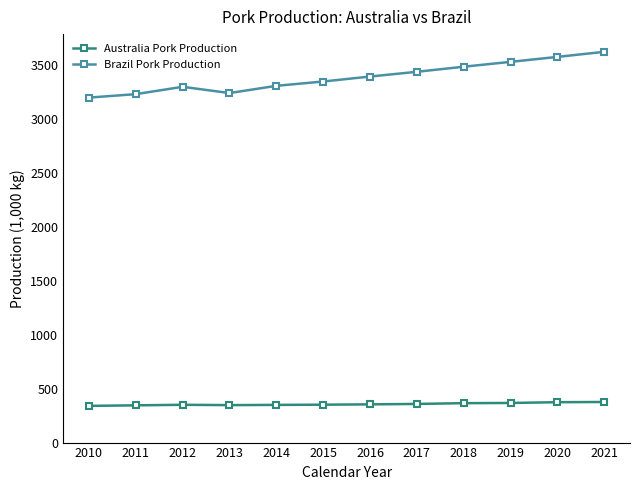

True or false: Brazil Pork Production has more than 2 interior local peaks.

False